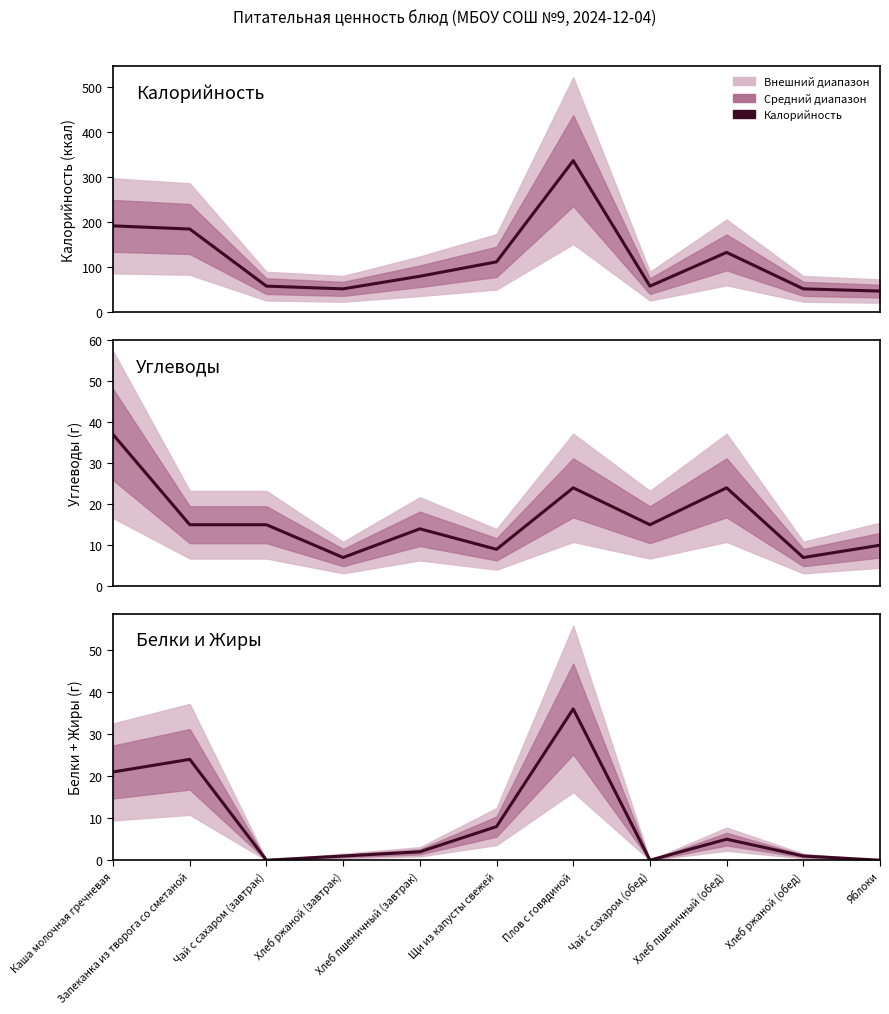

Rank the categories by Белки и Жиры value from lowest to highest.

Чай с сахаром (завтрак), Чай с сахаром (обед), Яблоки, Хлеб ржаной (завтрак), Хлеб ржаной (обед), Хлеб пшеничный (завтрак), Хлеб пшеничный (обед), Щи из капусты свежей, Каша молочная гречневая, Запеканка из творога со сметаной, Плов с говядиной